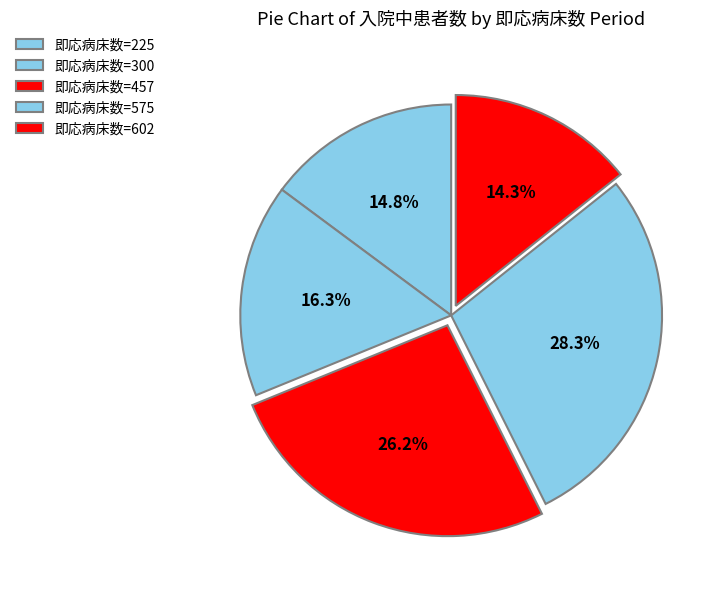

How many segments does this pie chart have?

5